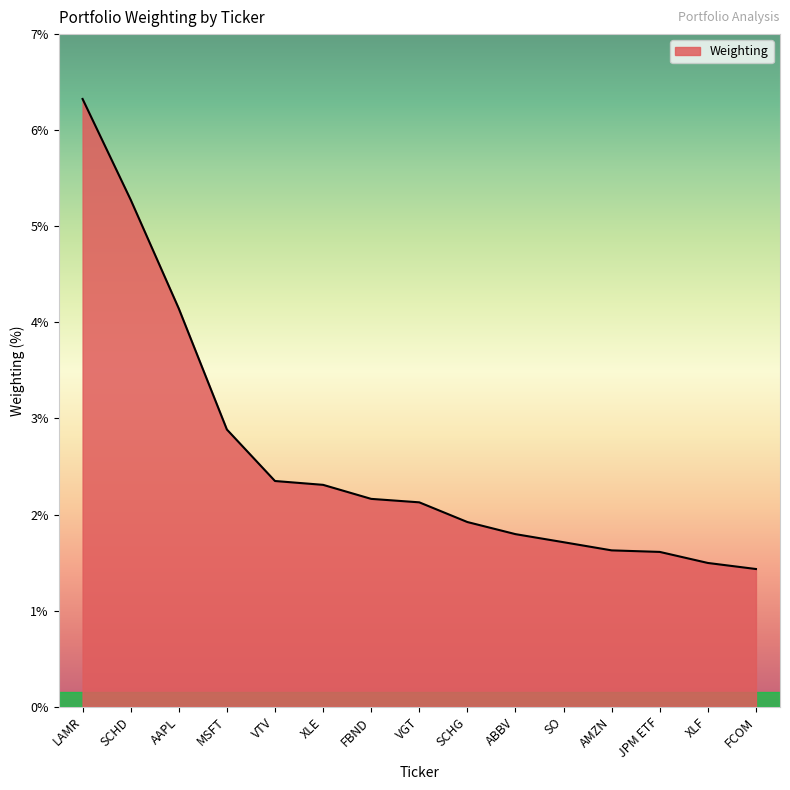

Which label corresponds to the largest value in the chart?

LAMR